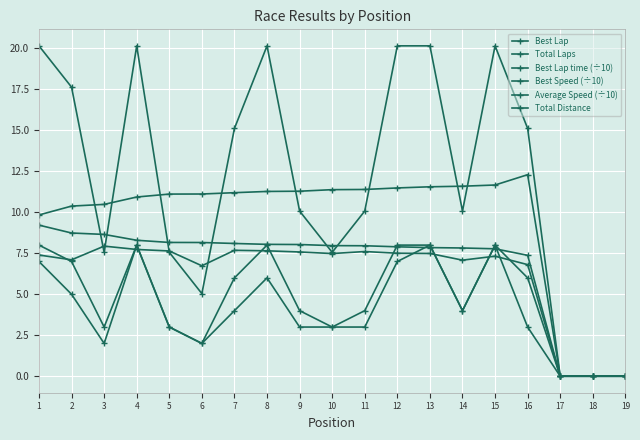

Does the chart have visible grid lines?

Yes